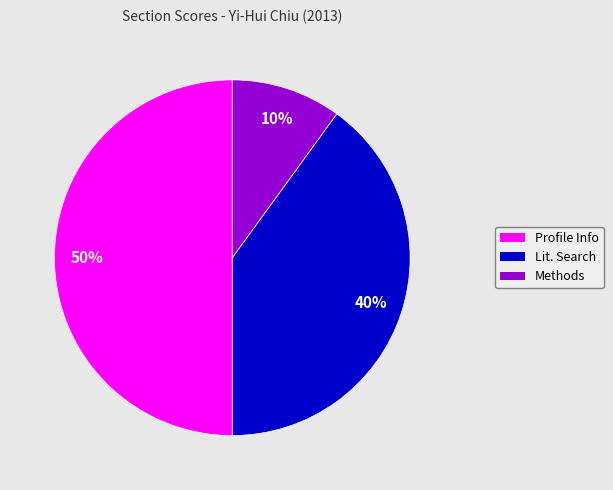

Between Methods and Profile Info, which is larger?

Profile Info